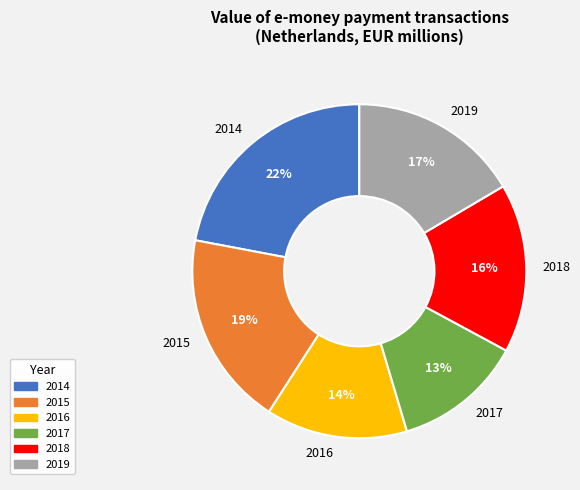

Is it true that 2018 is 22% of the pie?

False